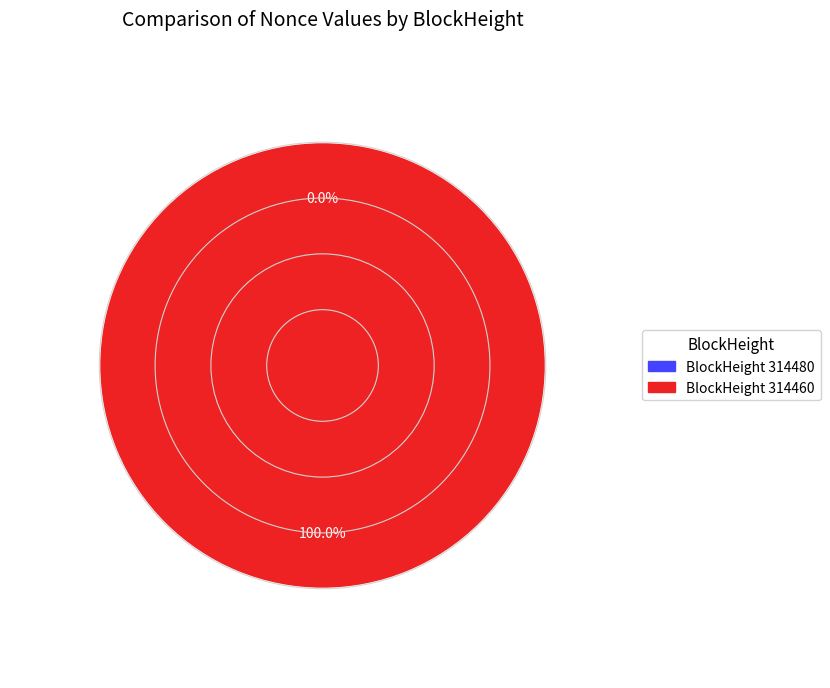

Between 314480 and 314460, which is larger?

314460